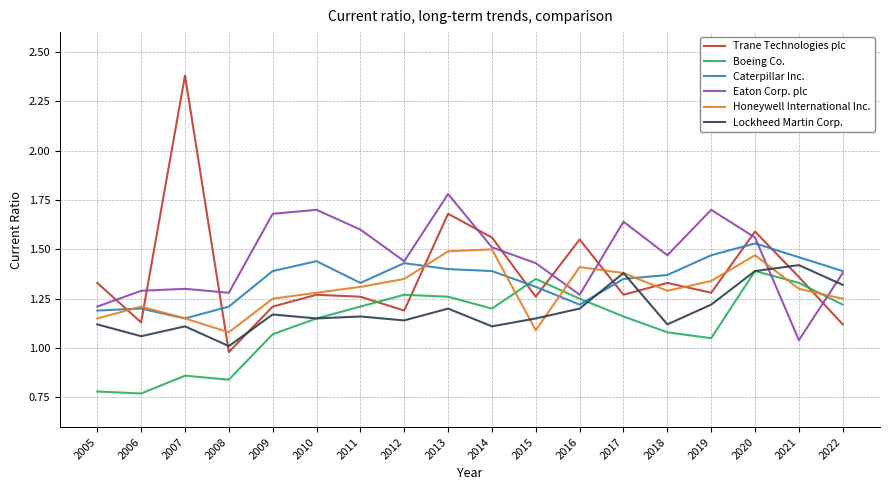

Is the value of Boeing Co. at 2005 greater than the value of Caterpillar Inc. at 2009?

No